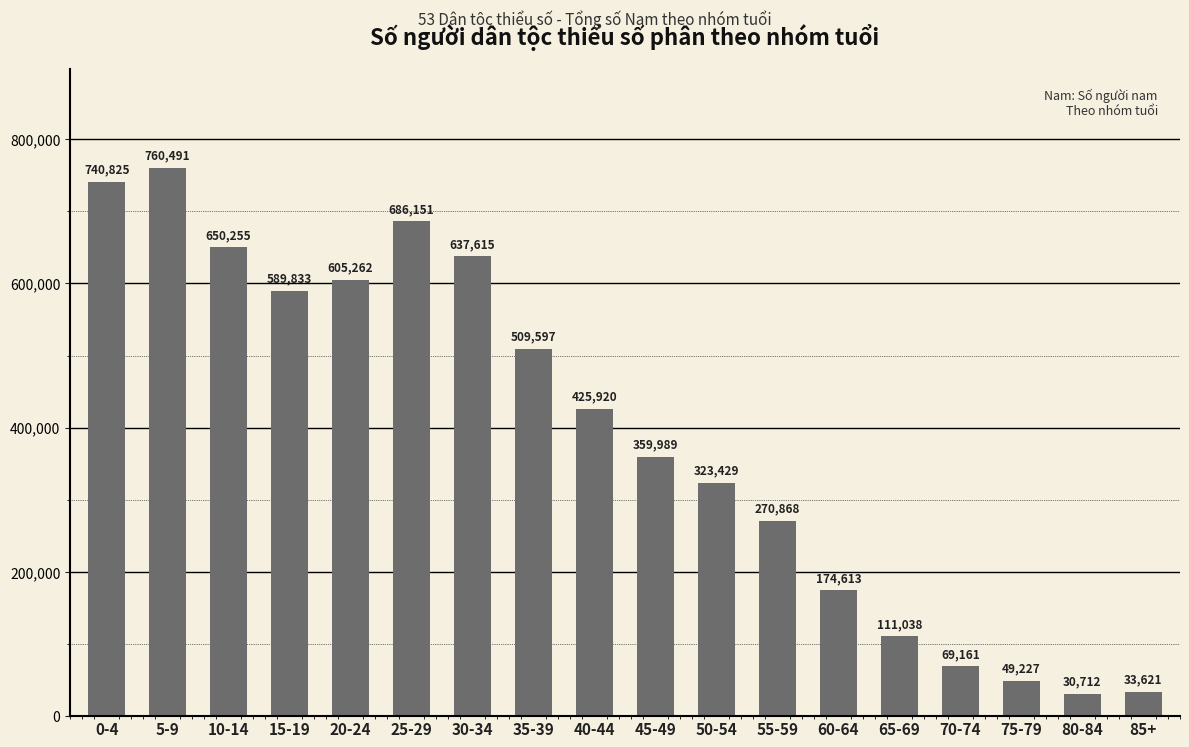

What is the sum of the values at 45-49 and 0-4?

1100814